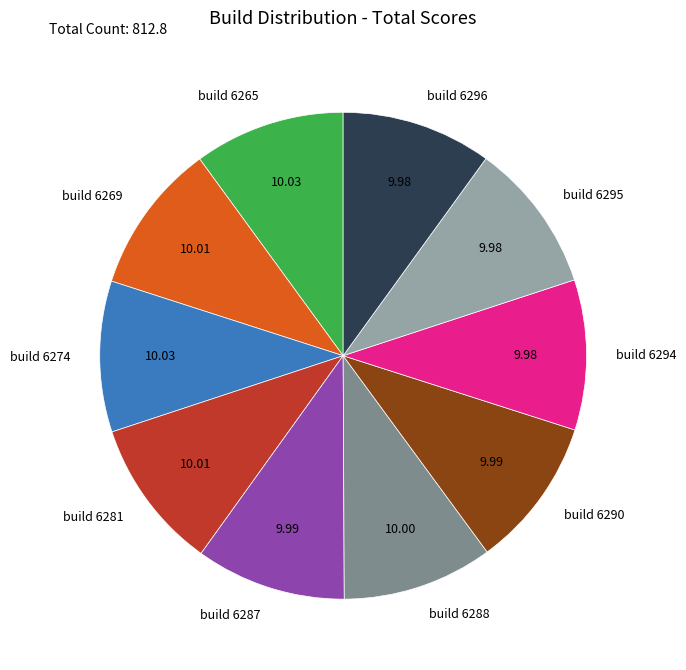

Combined, do build 6294 and build 6295 account for over 50%?

No